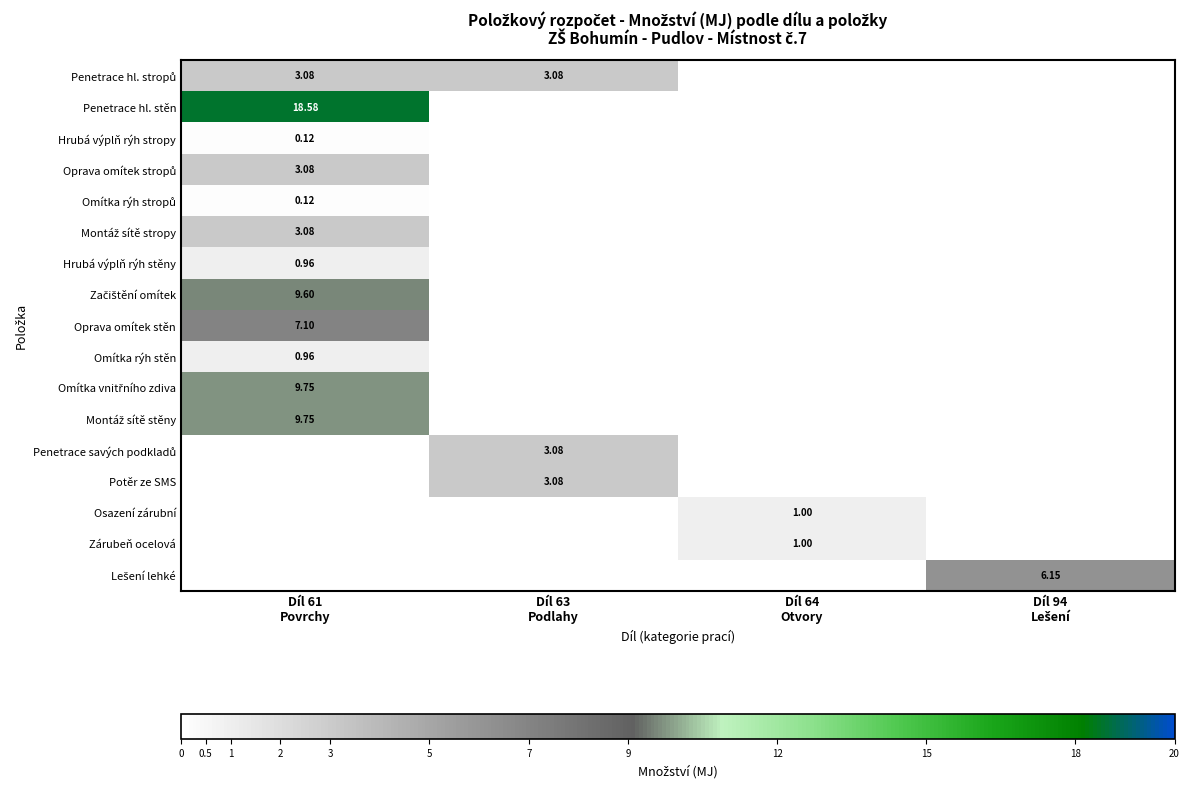

Is it true that Zárubeň ocelová equals 0.0 at Díl 61 Povrchy?

True